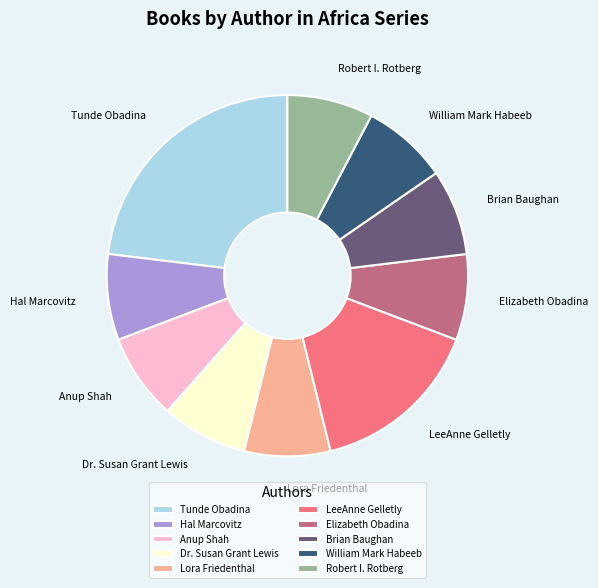

What is the ratio of the value at Anup Shah to the value at Elizabeth Obadina?

1.0